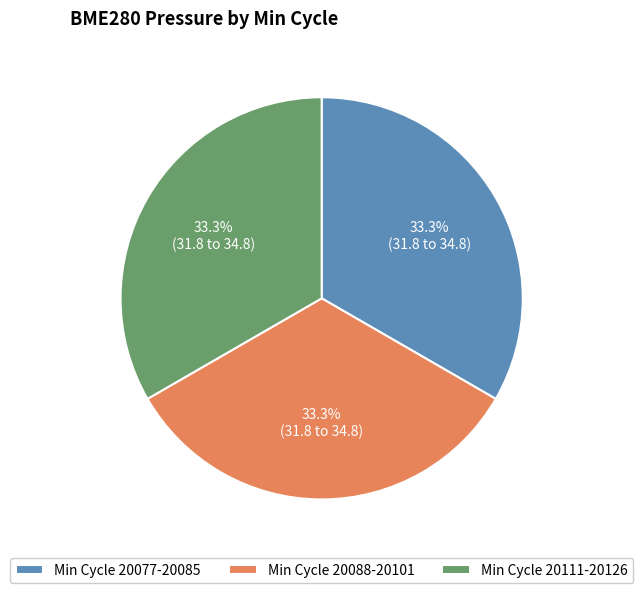

What is the ratio of the value at Min Cycle 20077-20085 to the value at Min Cycle 20088-20101?

1.0